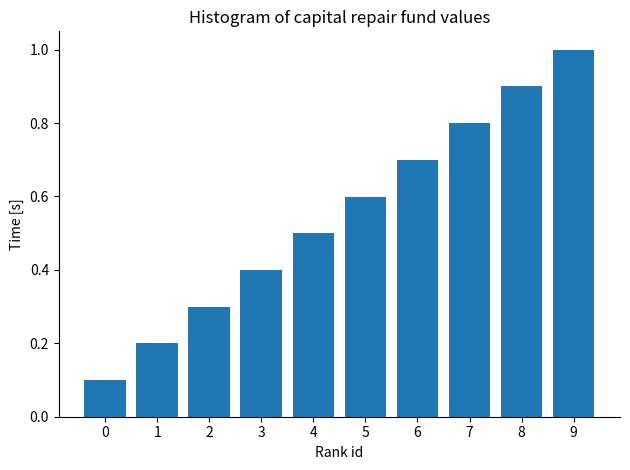

Reading right to left, what are all the values shown in this chart?

9=1.0	8=0.9	7=0.8	6=0.7	5=0.6	4=0.5	3=0.4	2=0.3	1=0.2	0=0.1